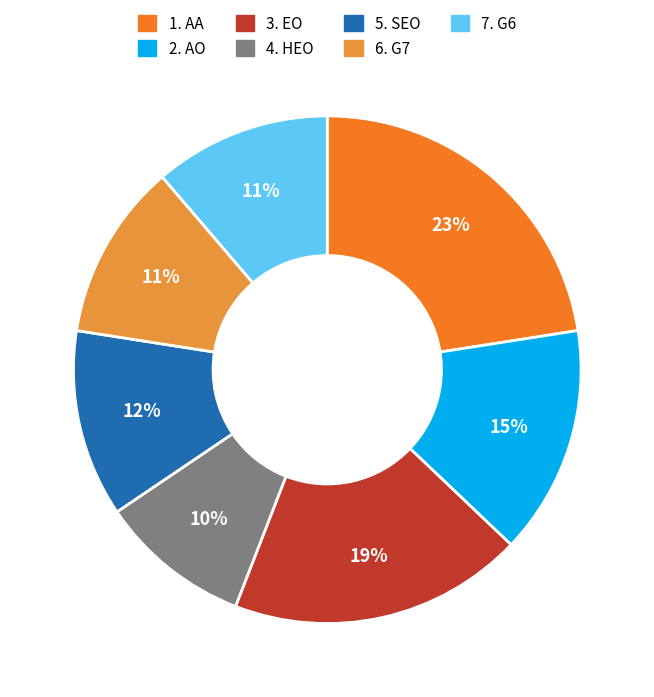

Between 4. HEO and 6. G7, which is larger?

6. G7